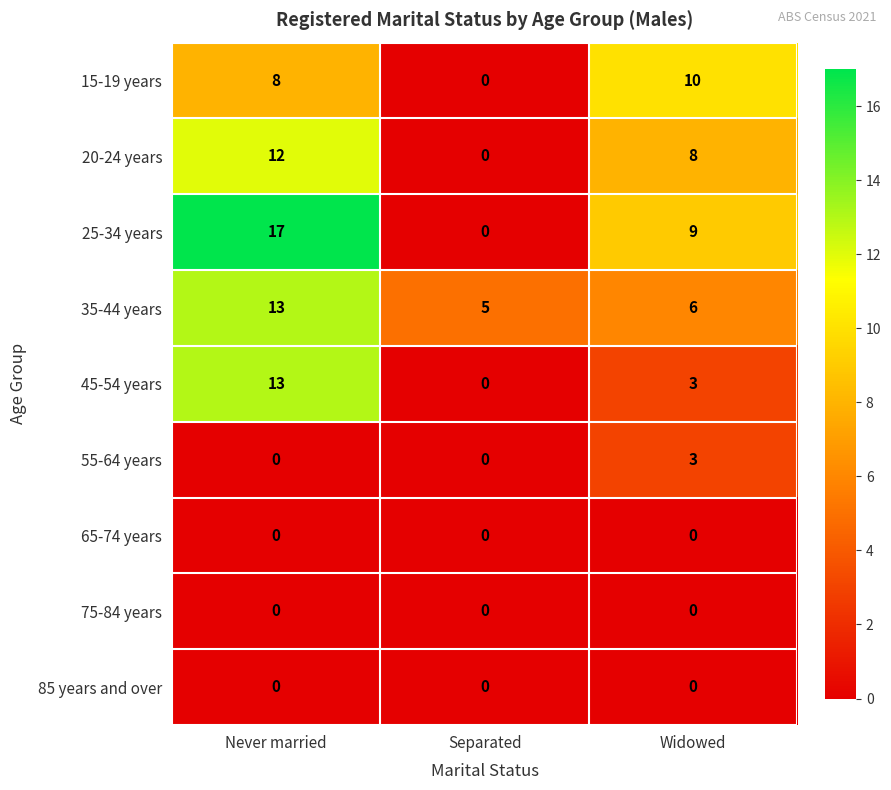

Reading left to right, what are all the values shown in this chart?

15-19 years: 8	0	10
20-24 years: 12	0	8
25-34 years: 17	0	9
35-44 years: 13	5	6
45-54 years: 13	0	3
55-64 years: 0	0	3
65-74 years: 0	0	0
75-84 years: 0	0	0
85 years and over: 0	0	0